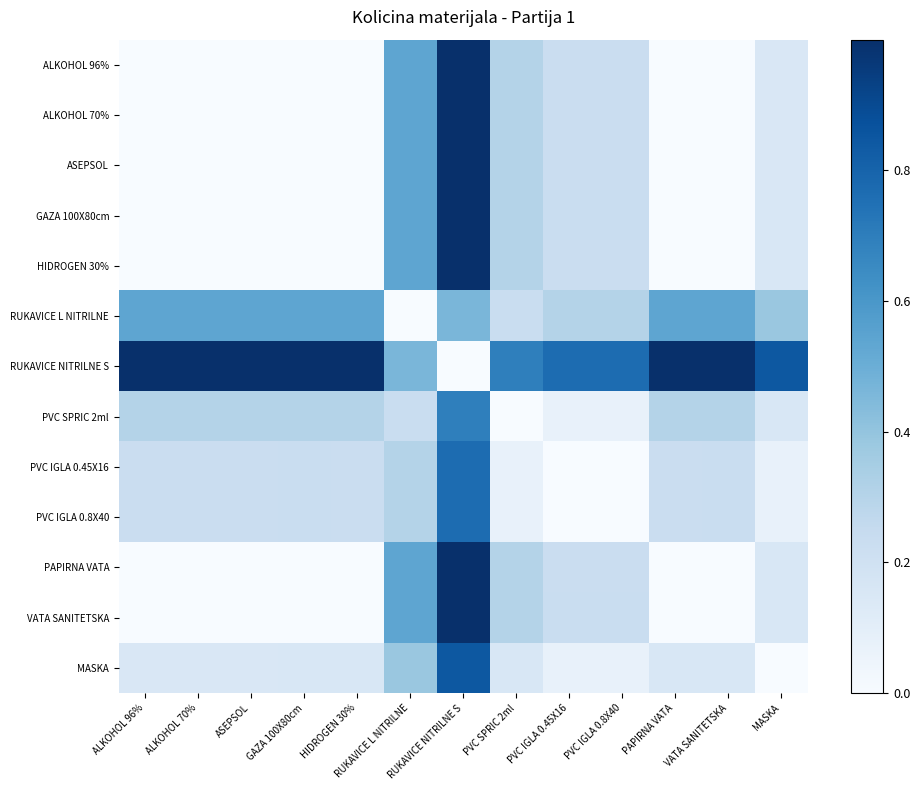

Count the number of data series in this chart.

13